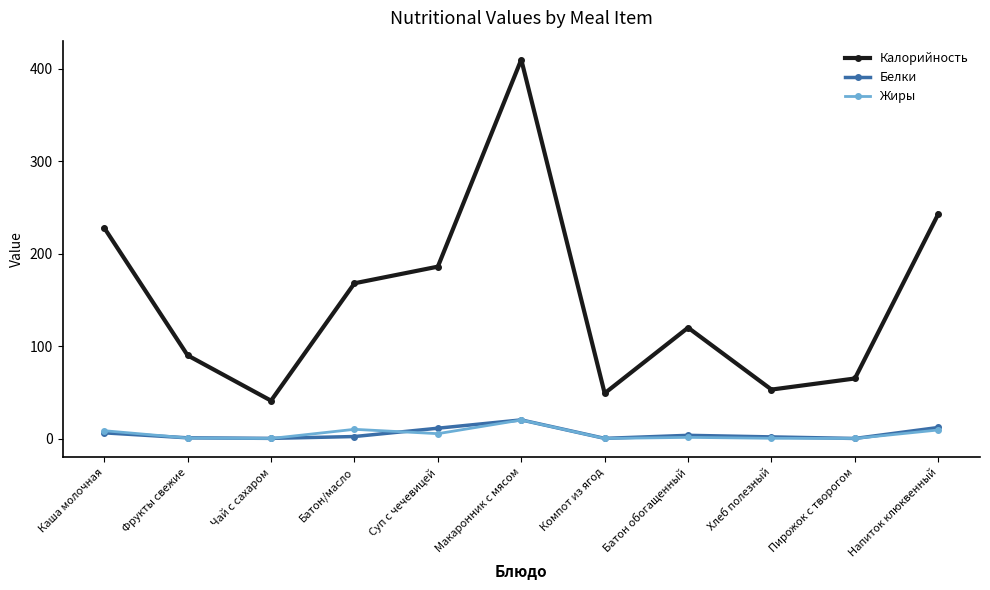

What is the average value of the Белки series?

5.3